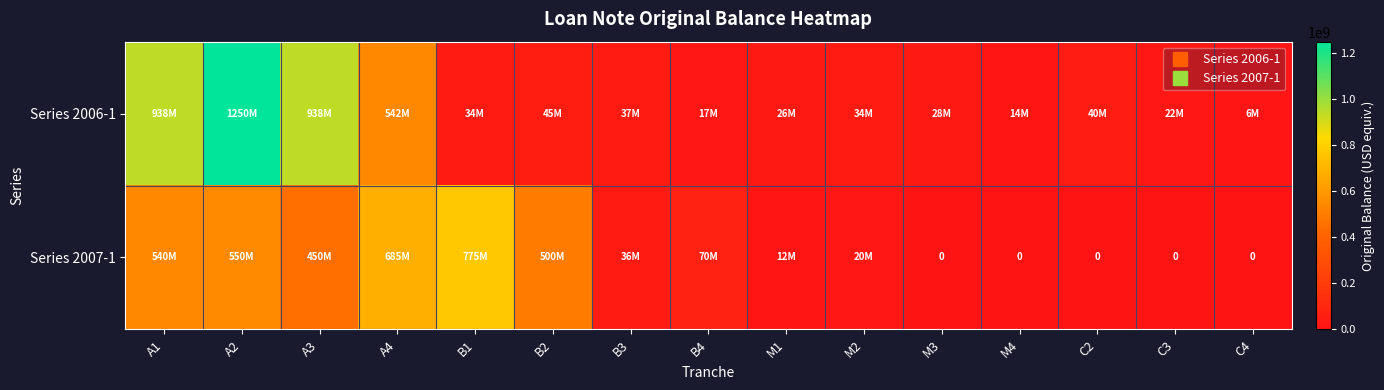

What is the difference between the second highest and minimum values in the Series 2007-1 series?

685000000